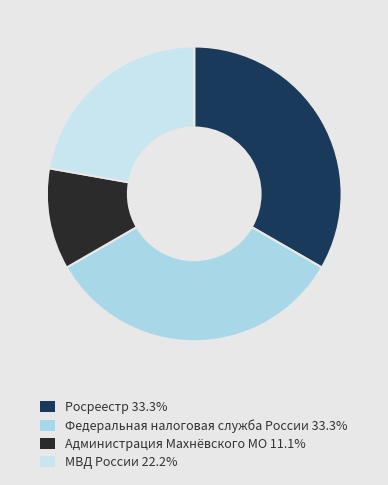

Does Федеральная налоговая служба России account for over 50% of the chart?

No